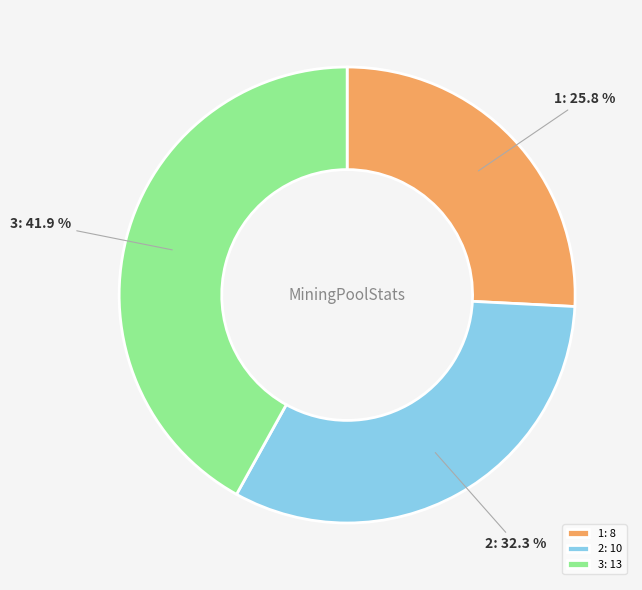

Combined, what portion of the pie is 3 and 2?

74.2%